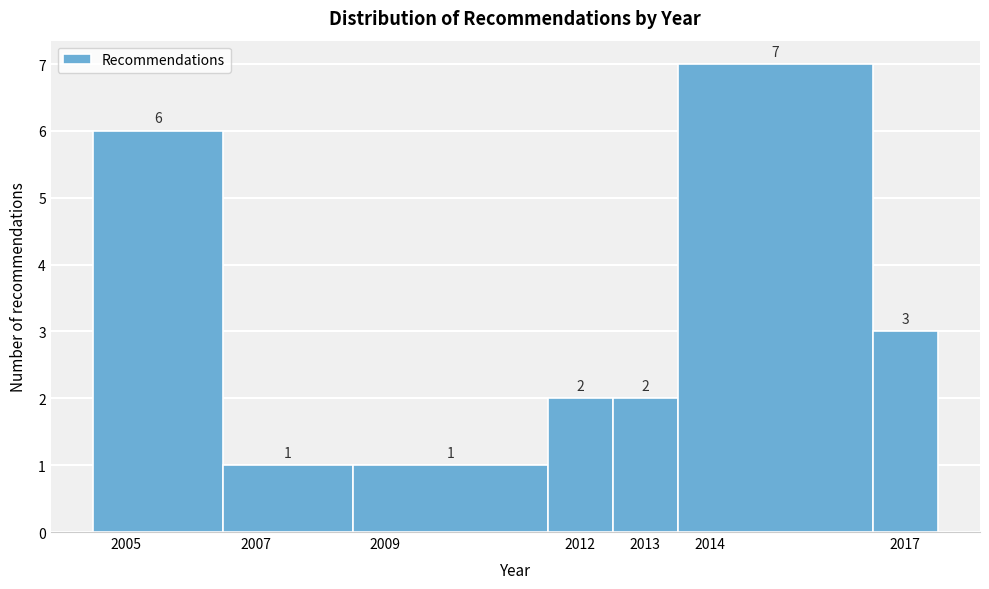

Which range on the x-axis has the tallest bar?

2013.5 to 2016.5